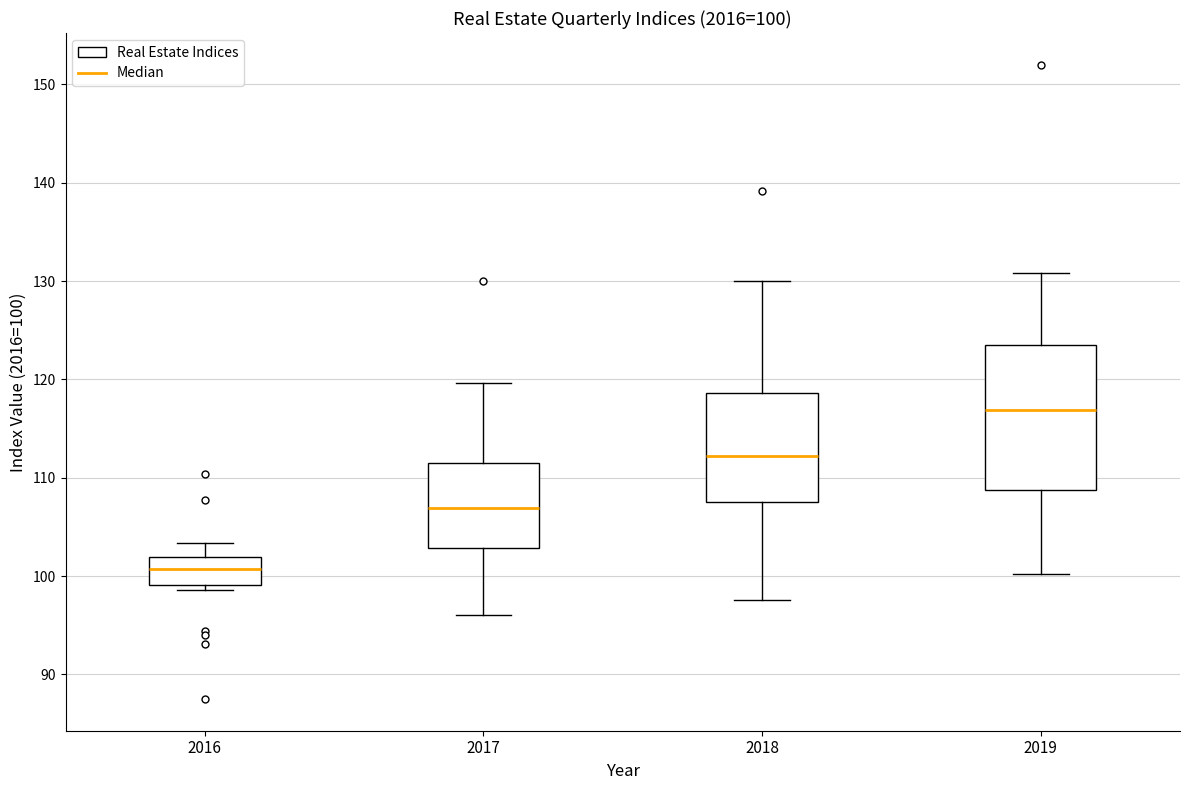

Which box is the tallest, from its lower edge to its upper edge?

2019